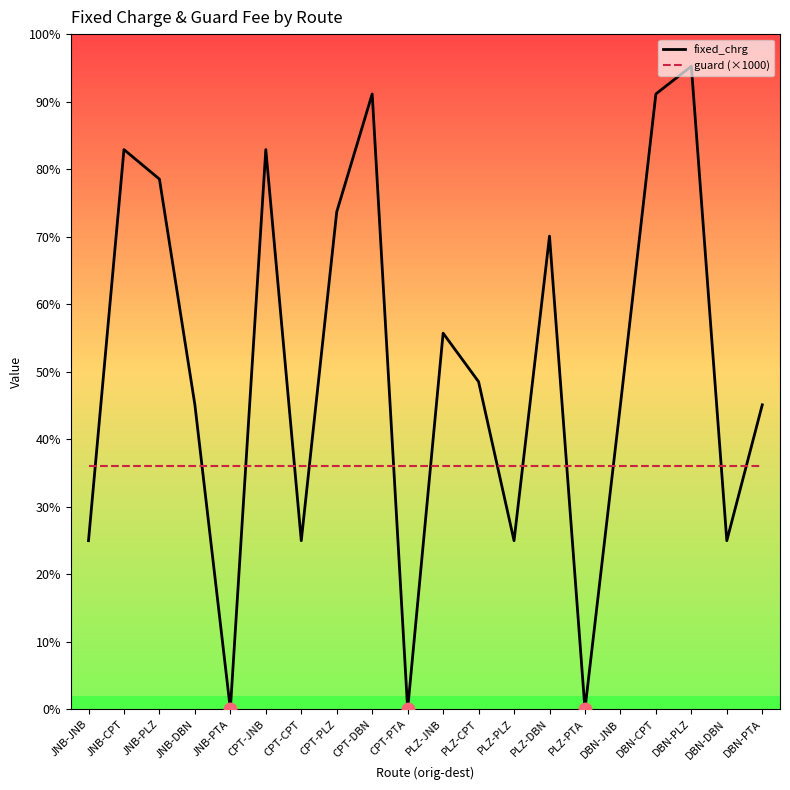

Is this an area chart (filled region under the line)?

No